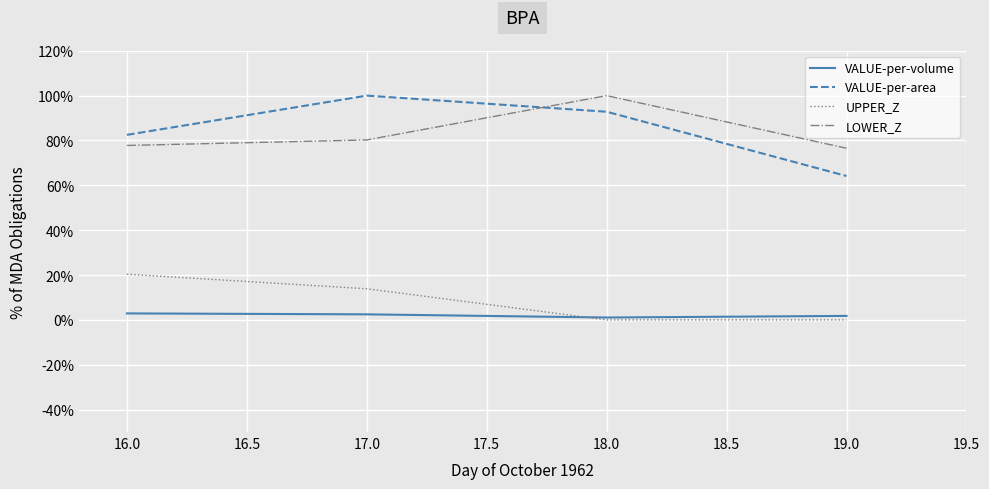

The value of VALUE-per-area at 16.0 is 44.8. True or false?

False